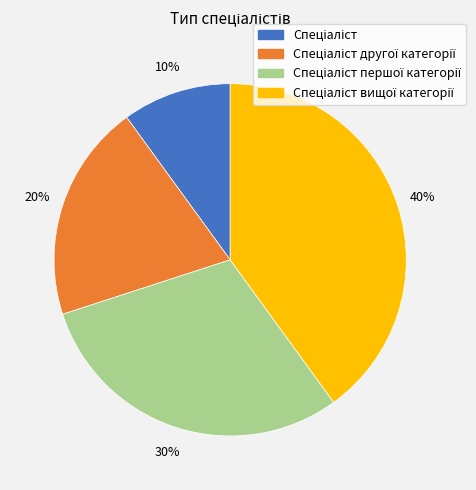

Does any single category account for the majority?

No